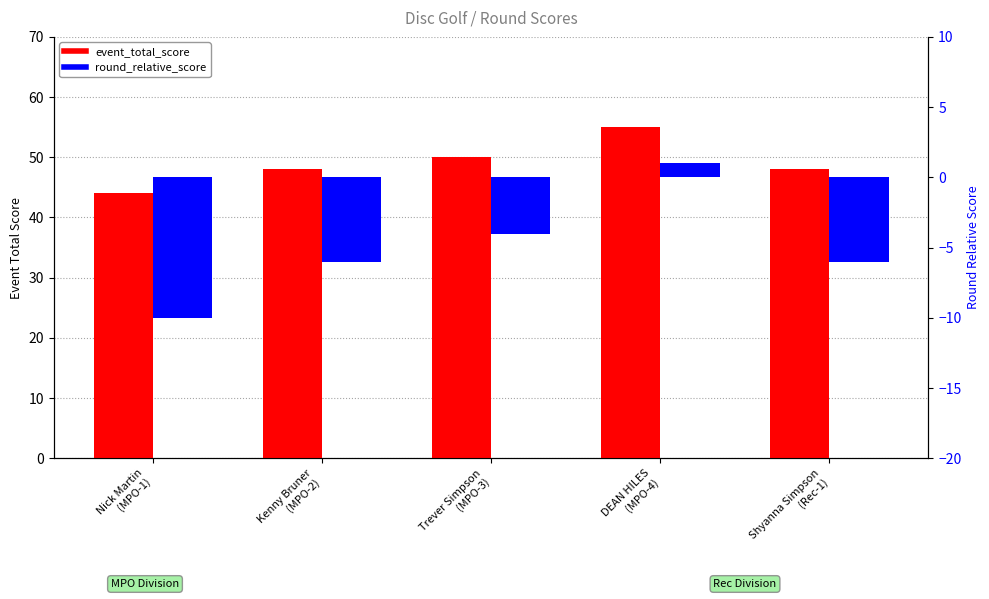

Rank the series by their maximum value, from lowest to highest.

round_relative_score, event_total_score